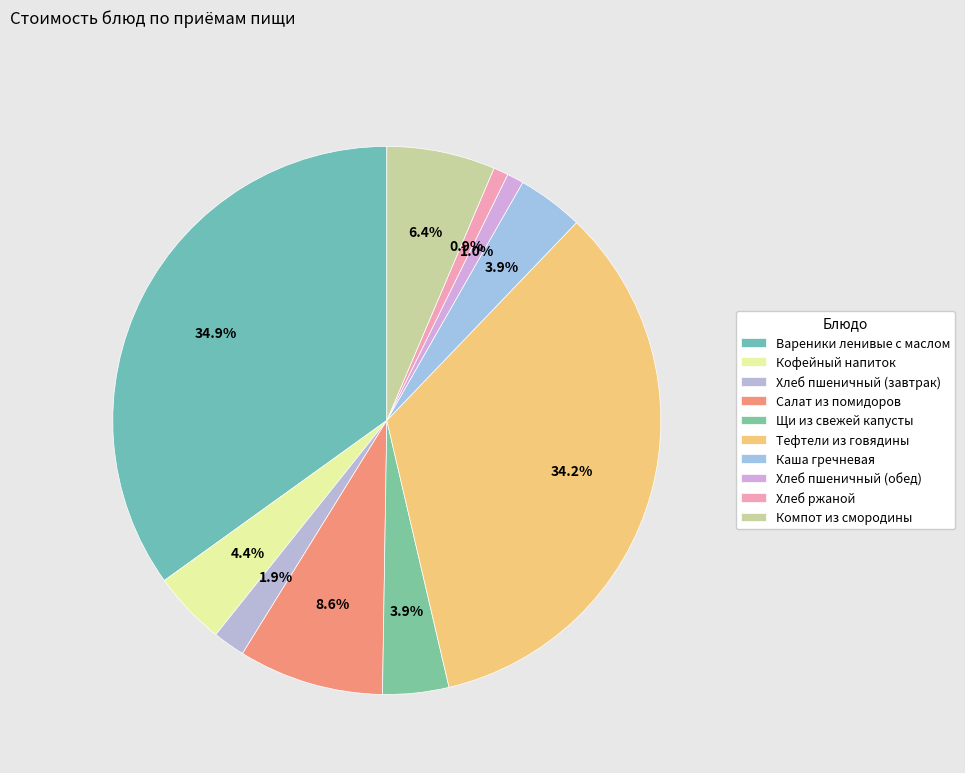

Which slice is the largest?

Вареники ленивые с маслом